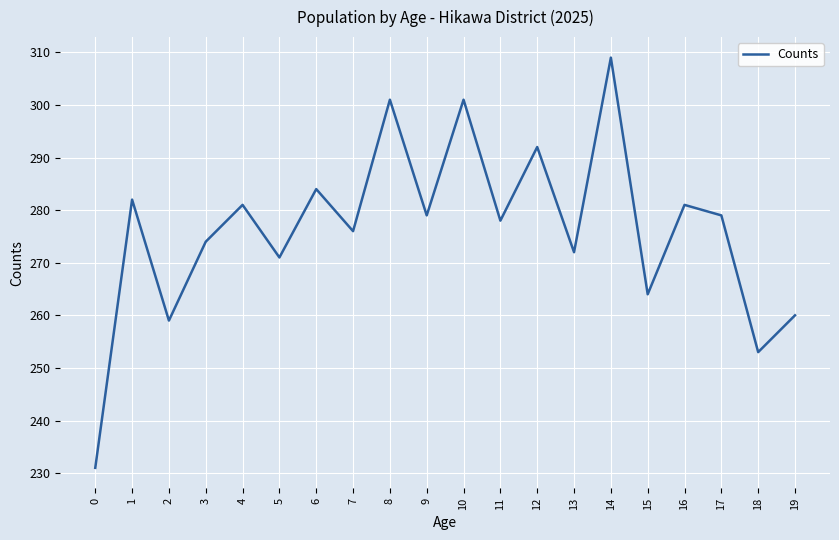

Reading right to left, list all the values displayed in this chart.

19=260	18=253	17=279	16=281	15=264	14=309	13=272	12=292	11=278	10=301	9=279	8=301	7=276	6=284	5=271	4=281	3=274	2=259	1=282	0=231